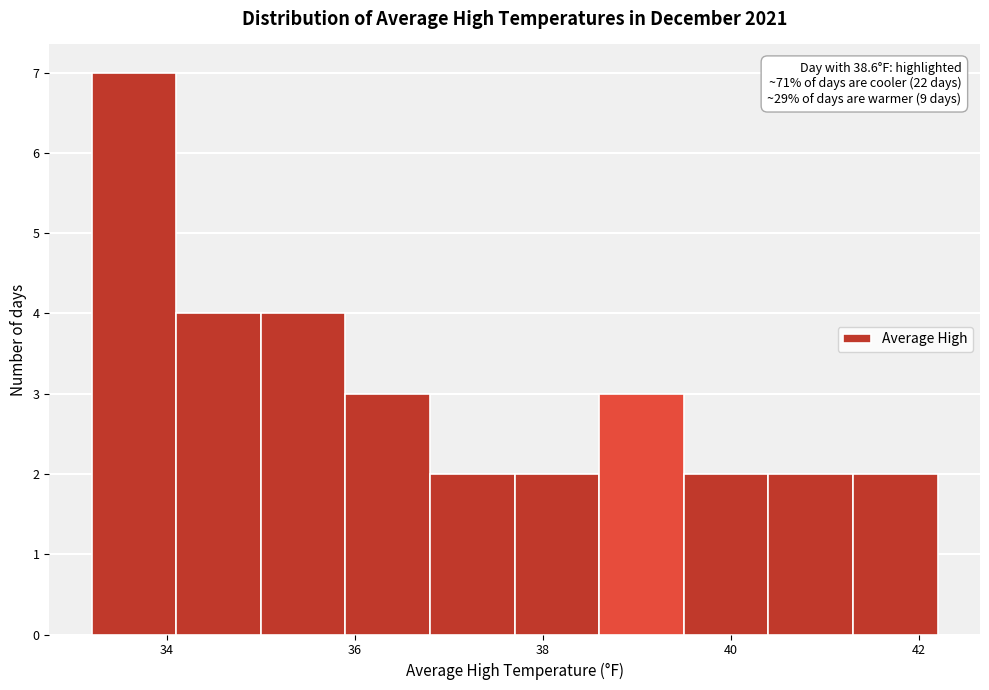

Over which range of the x-axis is the bar tallest?

33.2 to 34.1